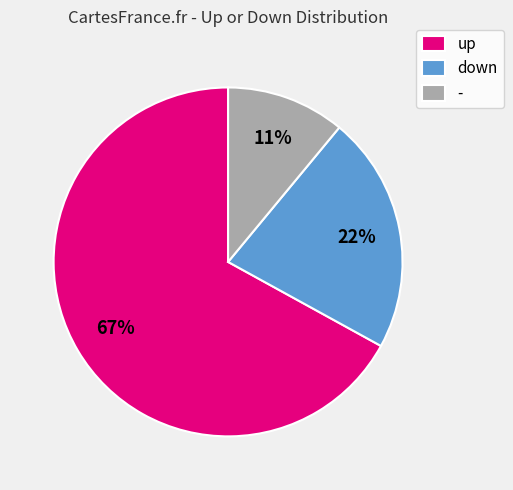

To the nearest percent, what is the difference between the up and down slice percentages?

45%